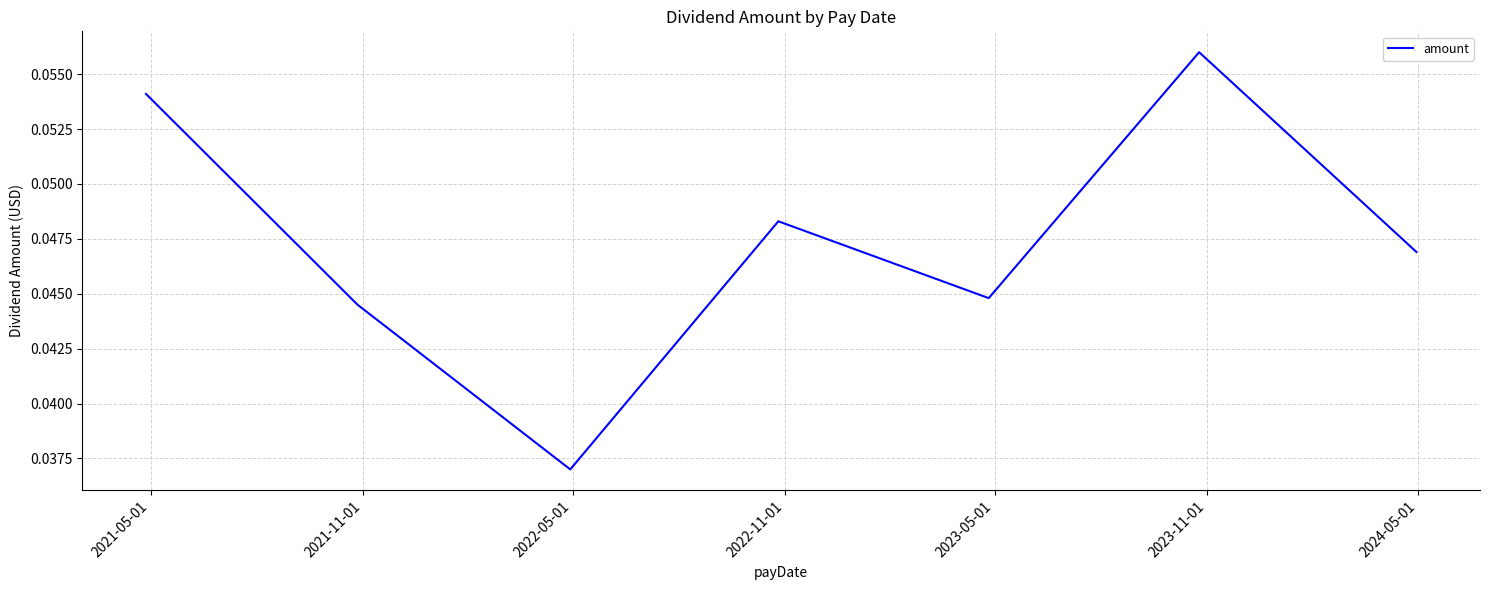

Does the chart have visible grid lines?

Yes